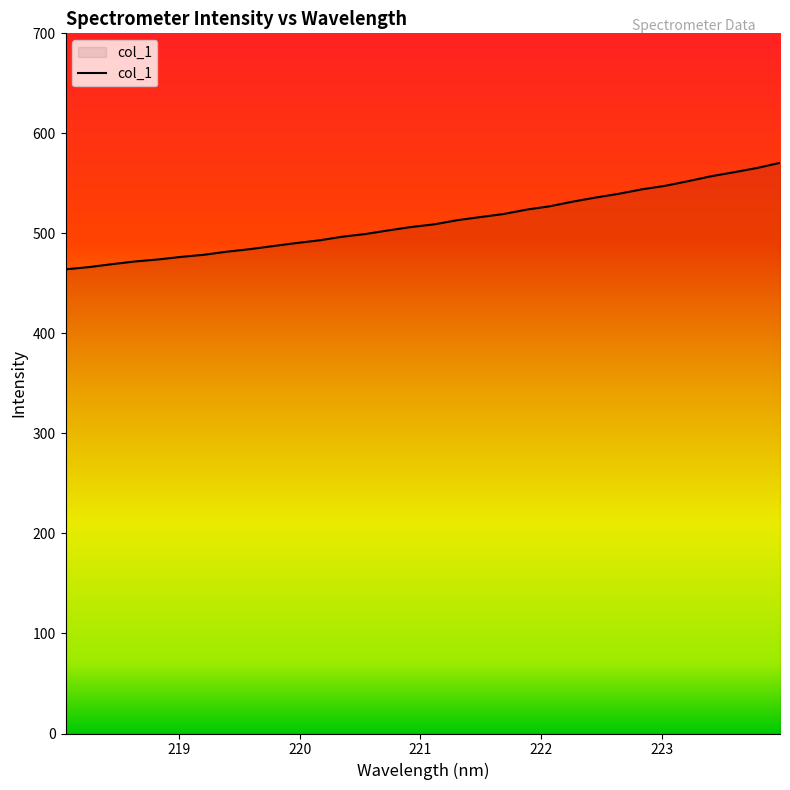

What is the greatest value displayed?

570.5